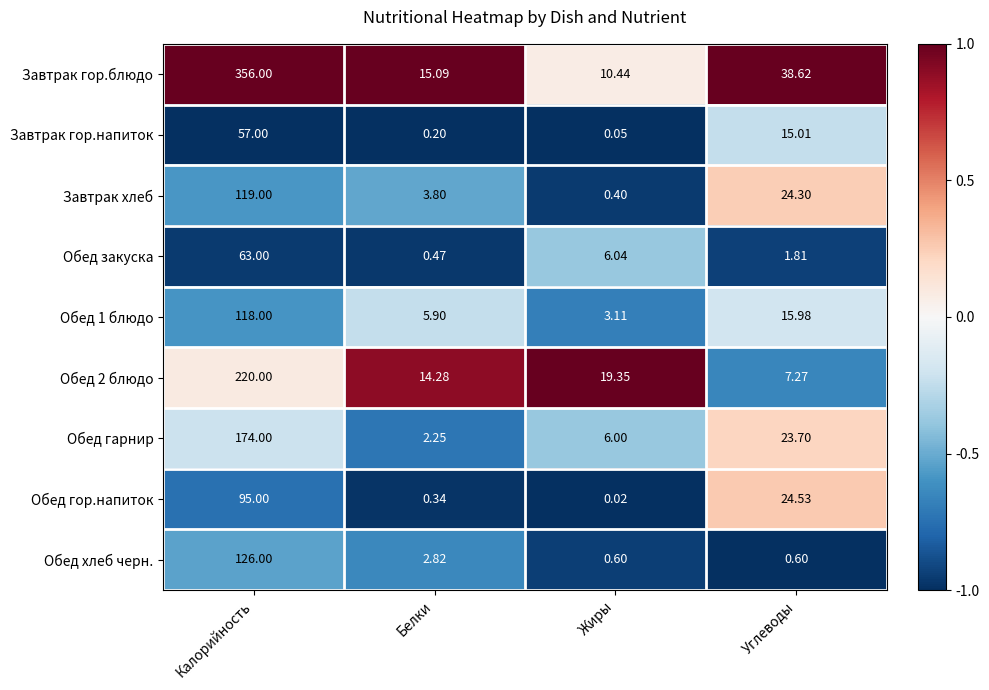

List the labels in order of Завтрак хлеб value, largest first.

Калорийность, Углеводы, Белки, Жиры